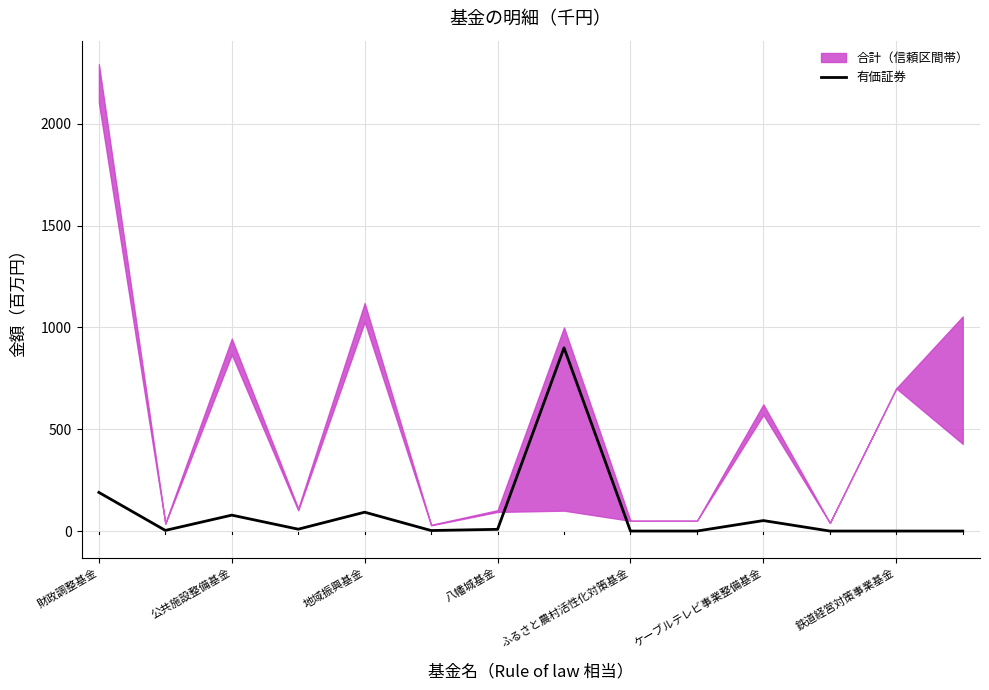

Where is 有価証券 nearest to the value 450?

財政調整基金